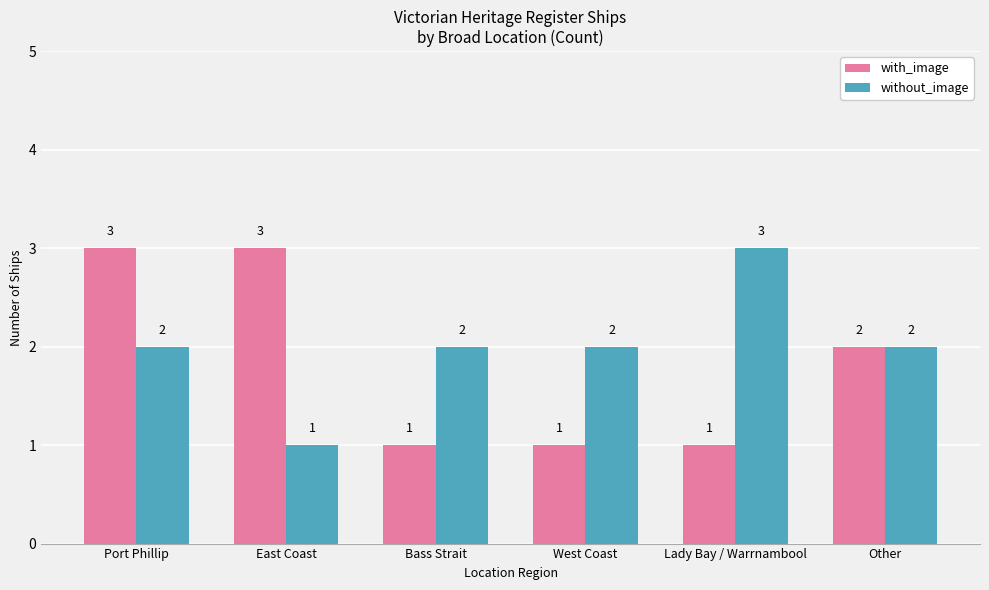

The value of with_image at West Coast is 2. True or false?

False